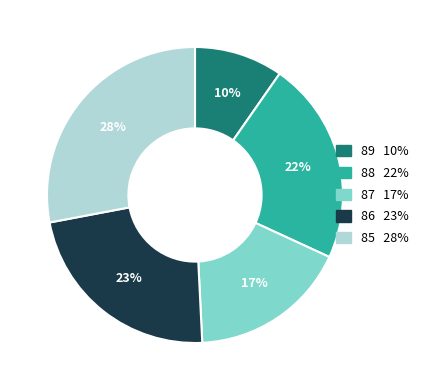

Is there a majority slice in this chart?

No